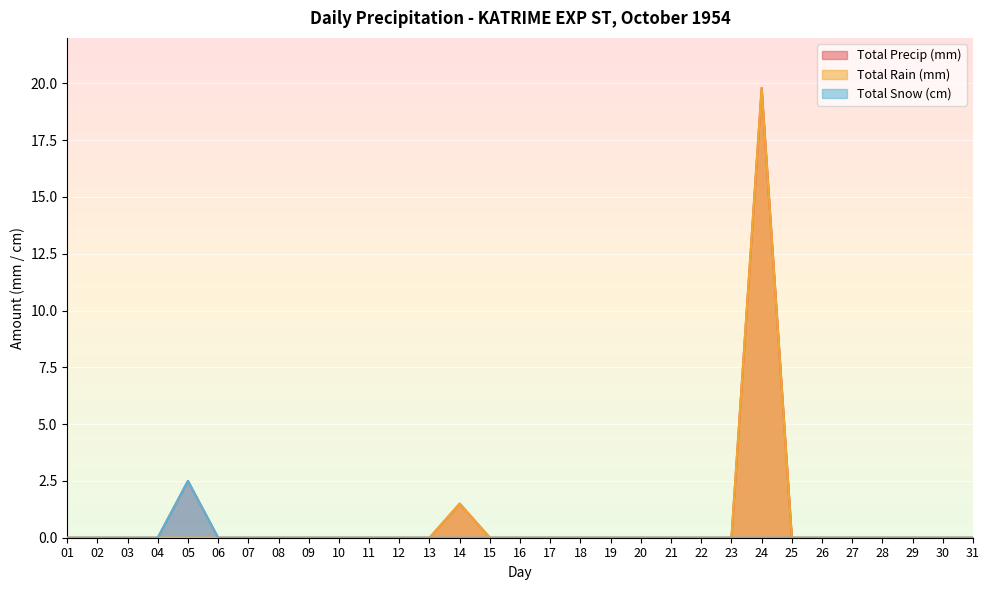

At which category does the chart reach its peak across all series?

24